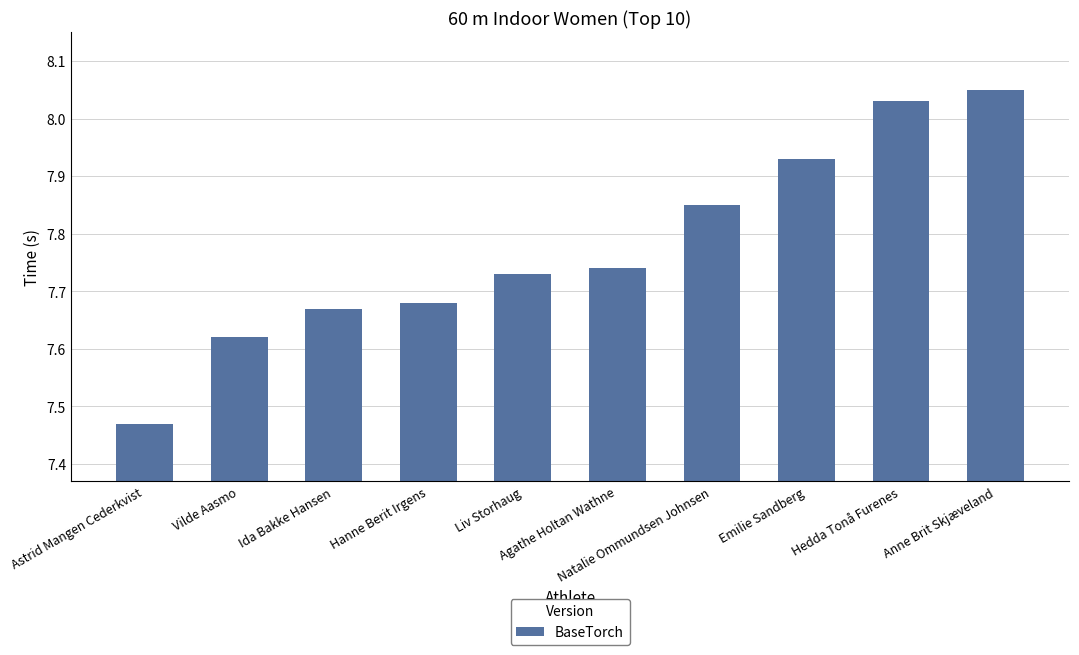

What is the sum of all values?

77.8